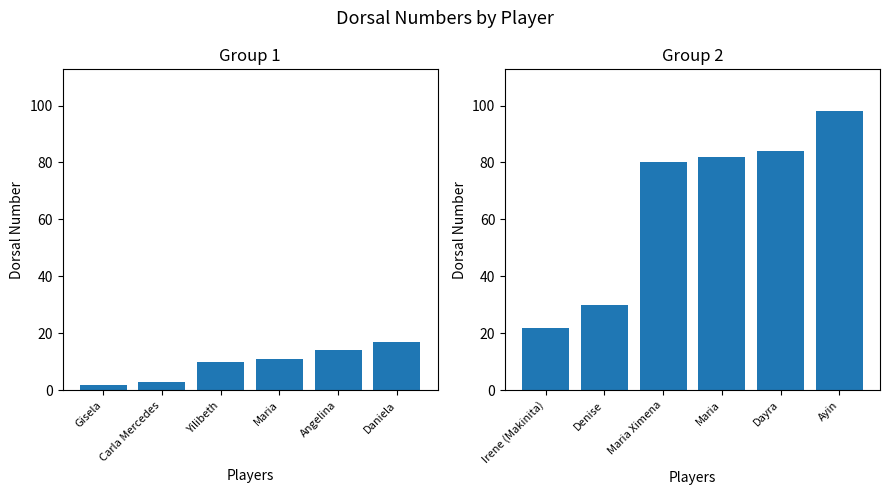

How many values in the Dorsal (Group 1) series are below 11?

3